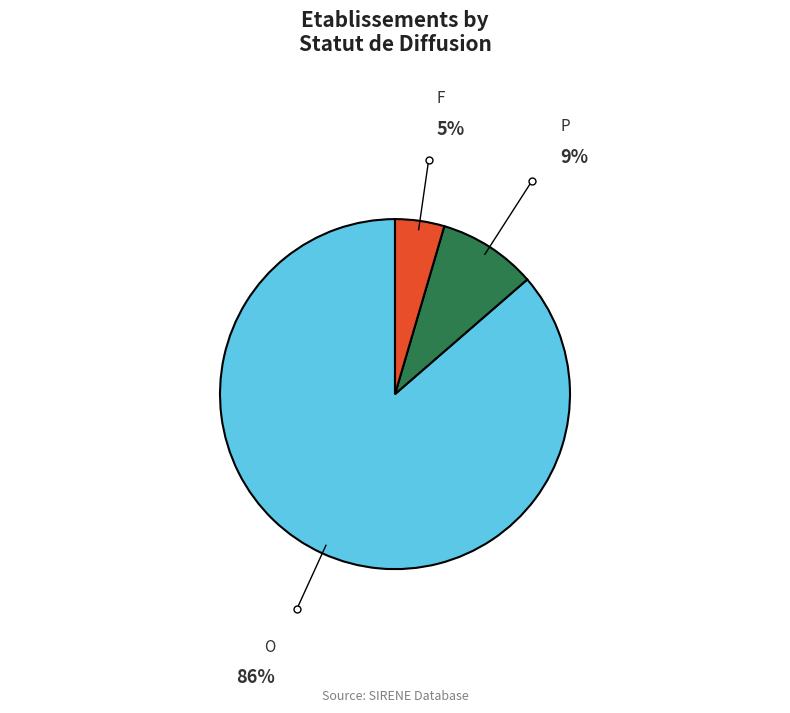

Is there any slice that represents more than half of the pie?

Yes